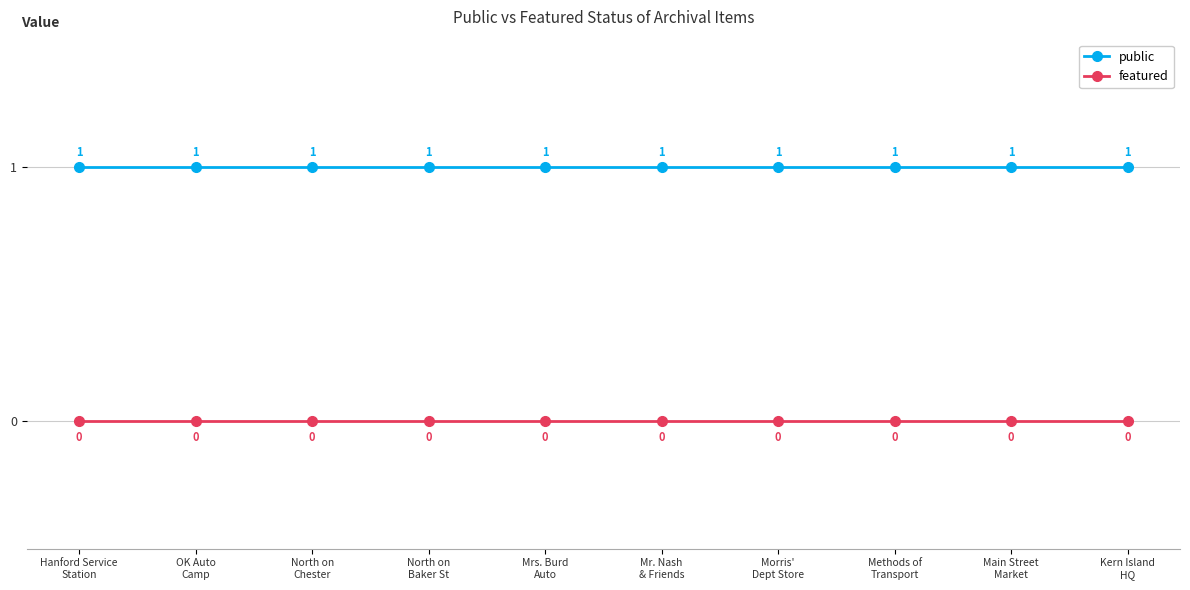

The featured series shows 0 at Kern Island
HQ. True or false?

True